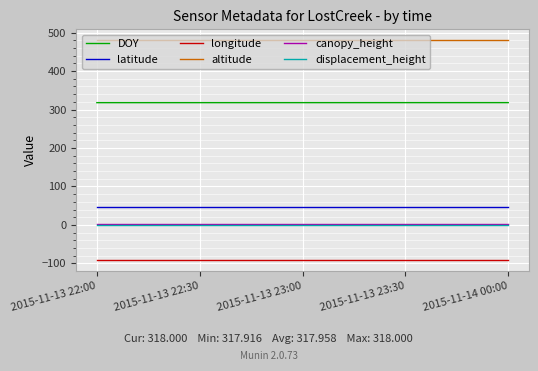

The value of latitude at 2015-11-13 23:30 is 46.1. True or false?

True